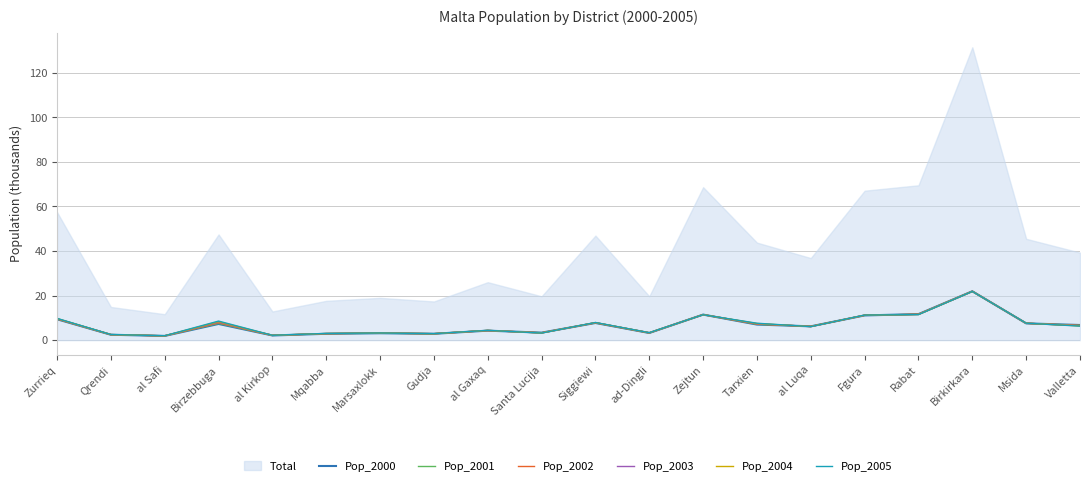

The value of Pop_2002 at Birkirkara is 21.9. True or false?

True